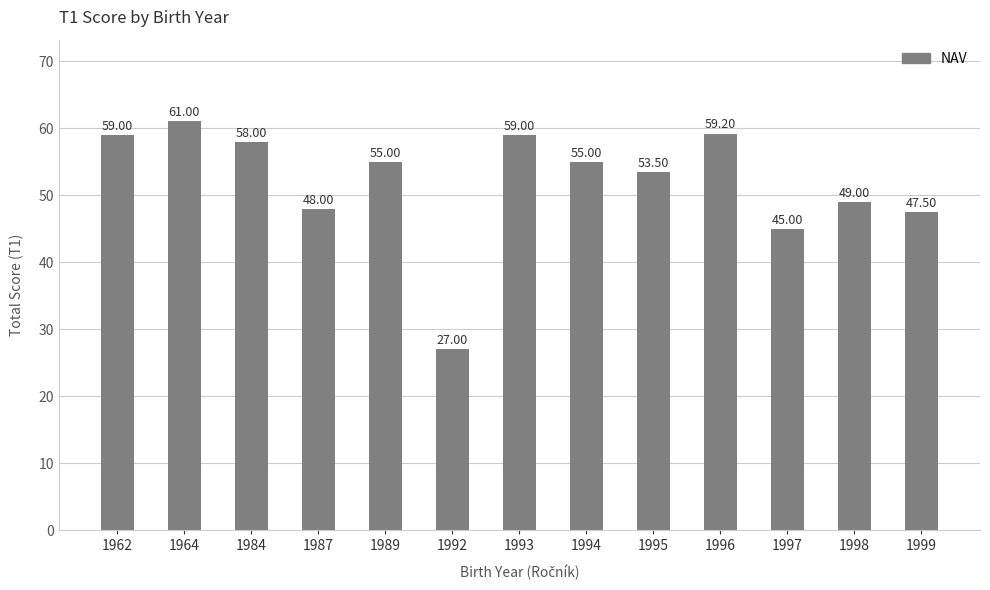

Are the bars grouped side by side (vs. stacked)?

No